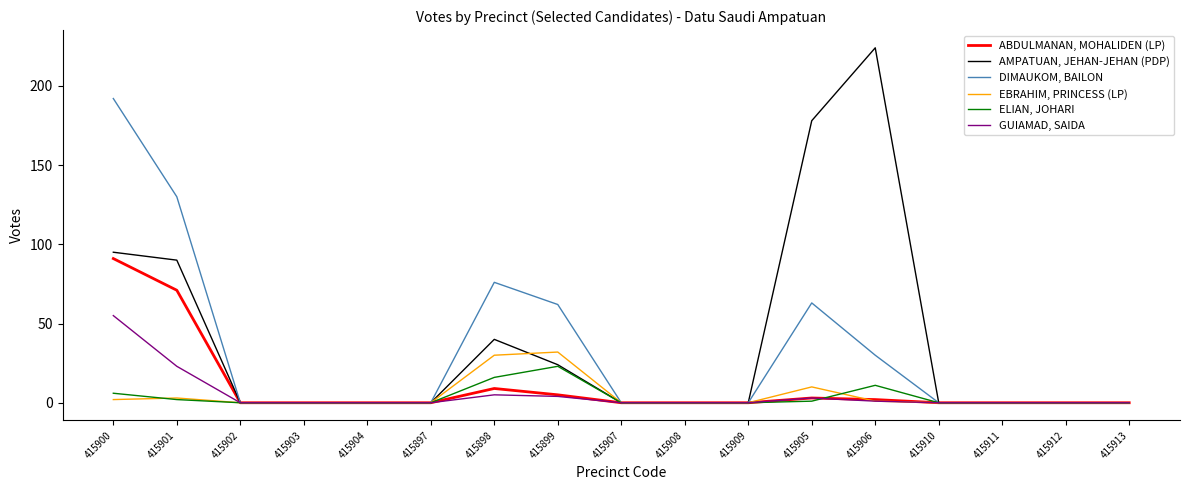

How many categories are shown in the chart?

17